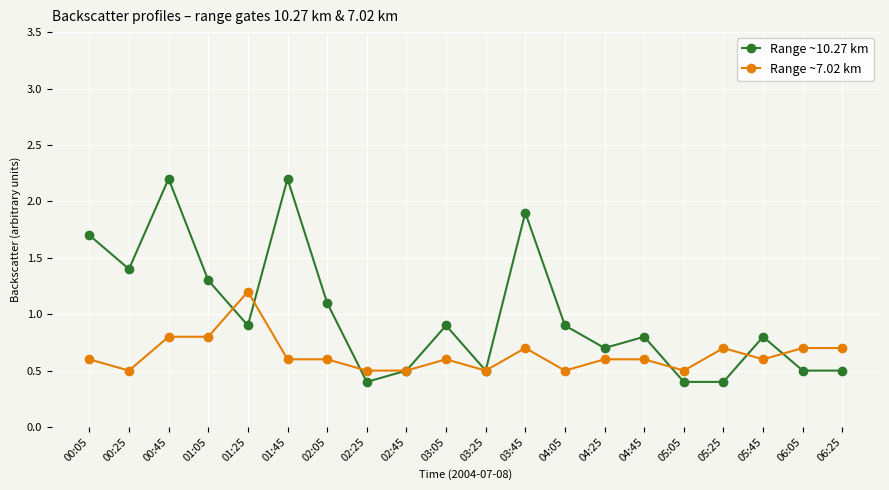

Is this an area chart (filled region under the line)?

No